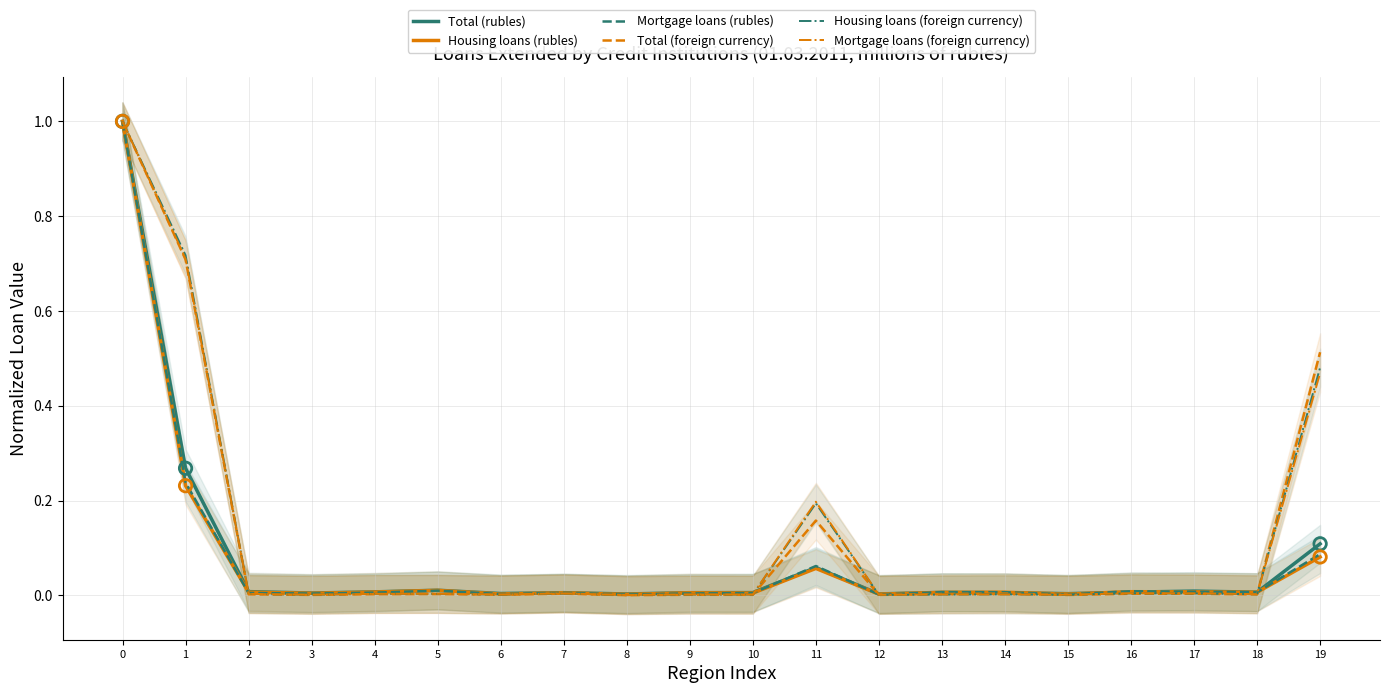

Which series reaches the minimum Y coordinate?

Total (foreign currency)